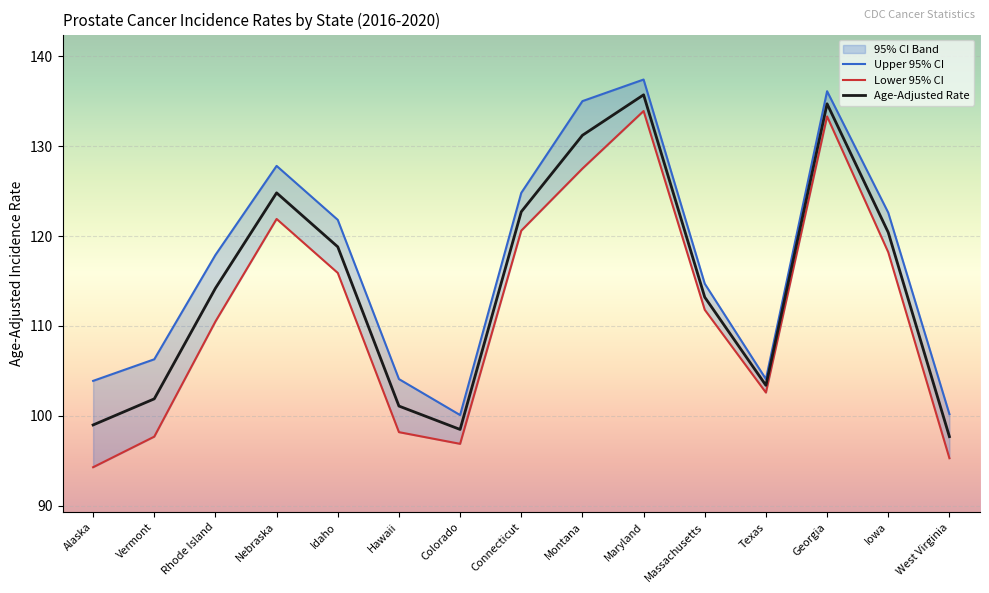

What is the average value of the Upper 95% CI series?

117.1